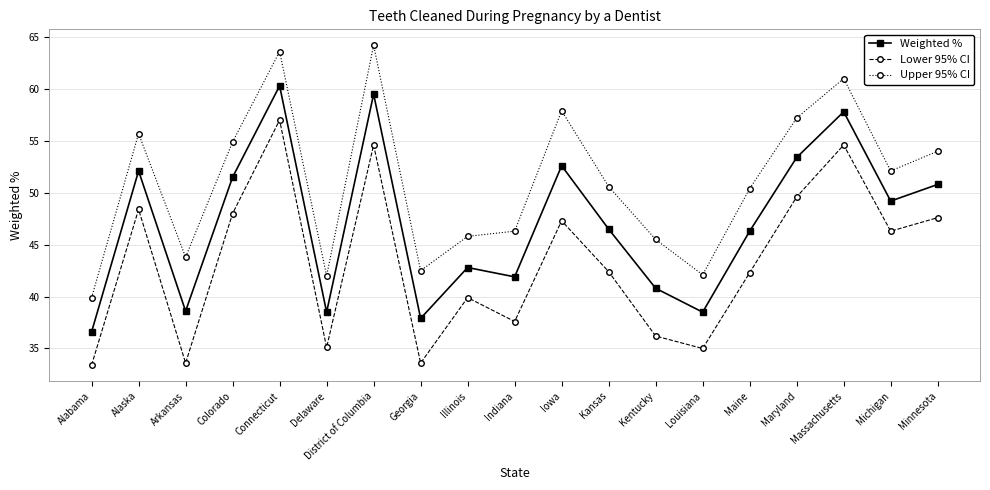

True or false: Lower 95% CI and Upper 95% CI cross at least once.

False